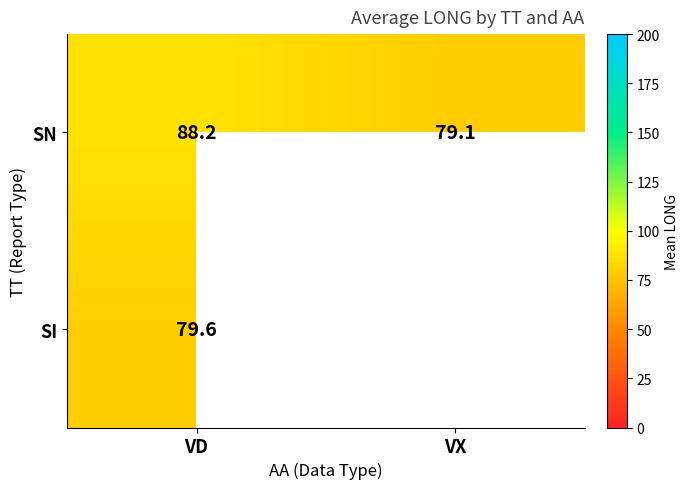

At how many categories does at least one series exceed 87?

1